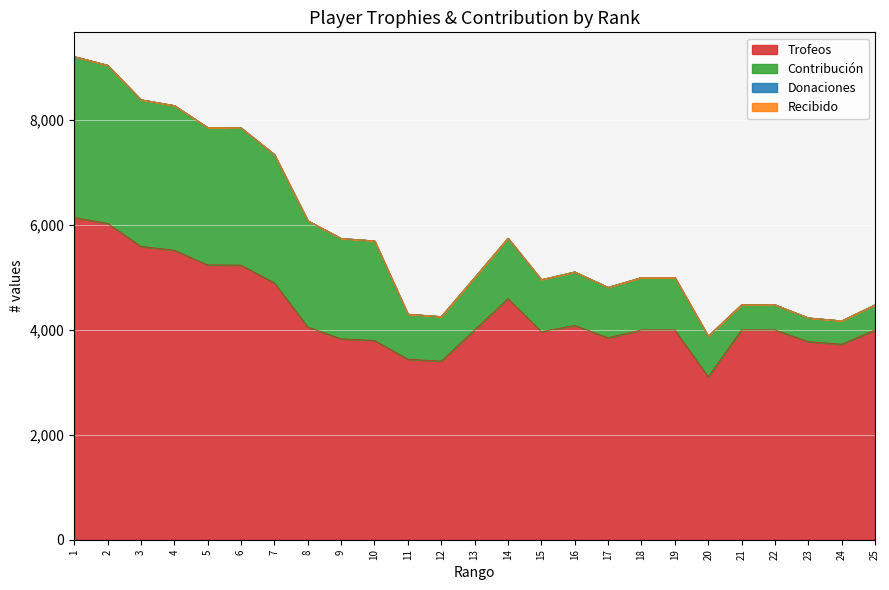

Which category has the highest value in the Trofeos series?

1